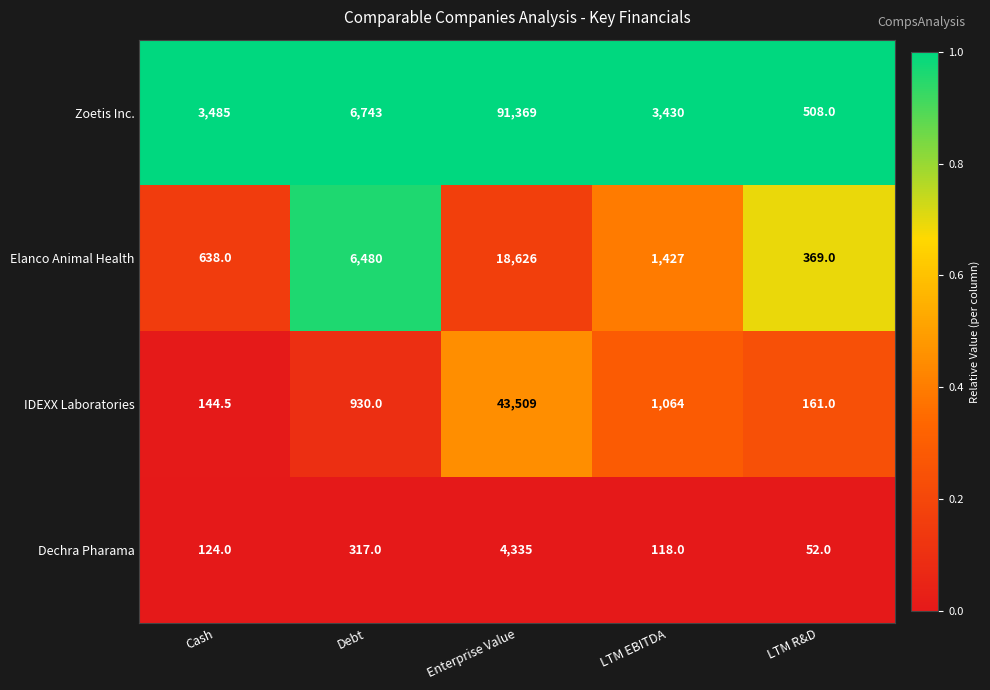

What is the greatest value displayed?

91369.0